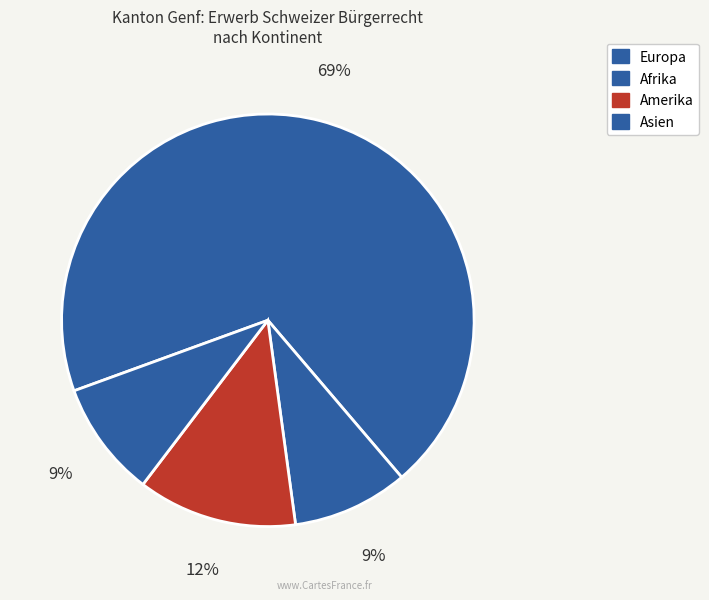

How many segments does this pie chart have?

4